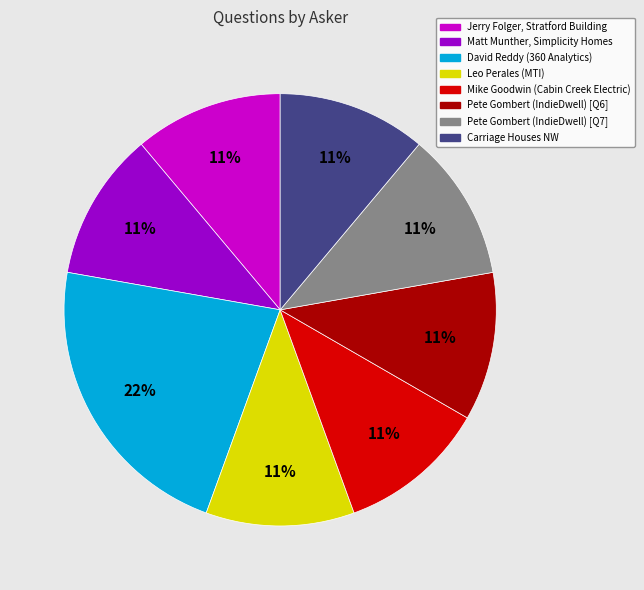

Count the number of slices in the pie.

8